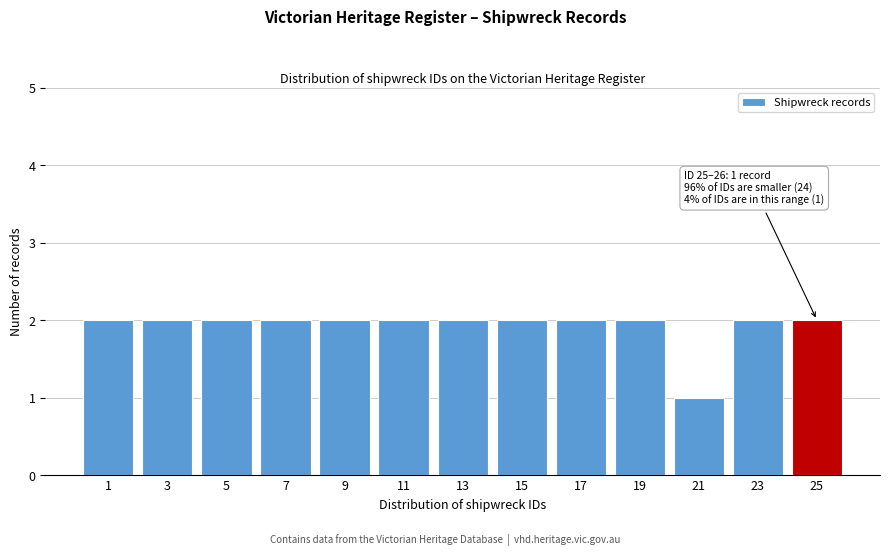

Reading left to right, extract all data points from this chart.

2	2	2	2	2	2	2	2	2	2	1	2	2